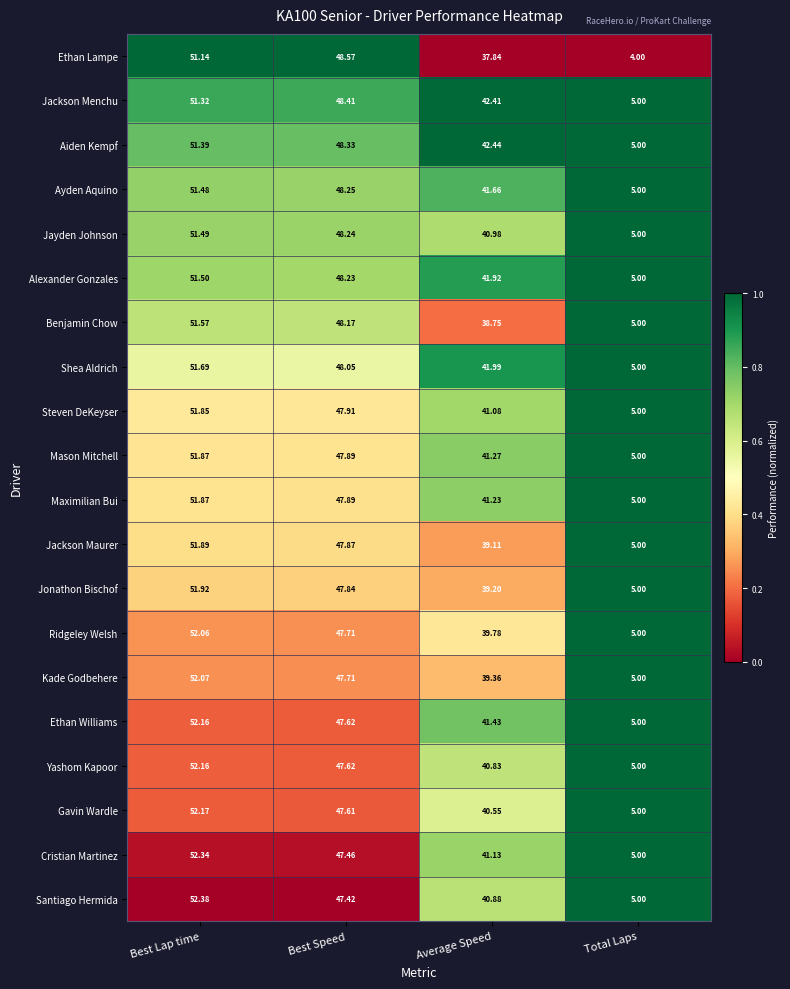

At which label does Maximilian Bui reach its peak?

Best Lap time